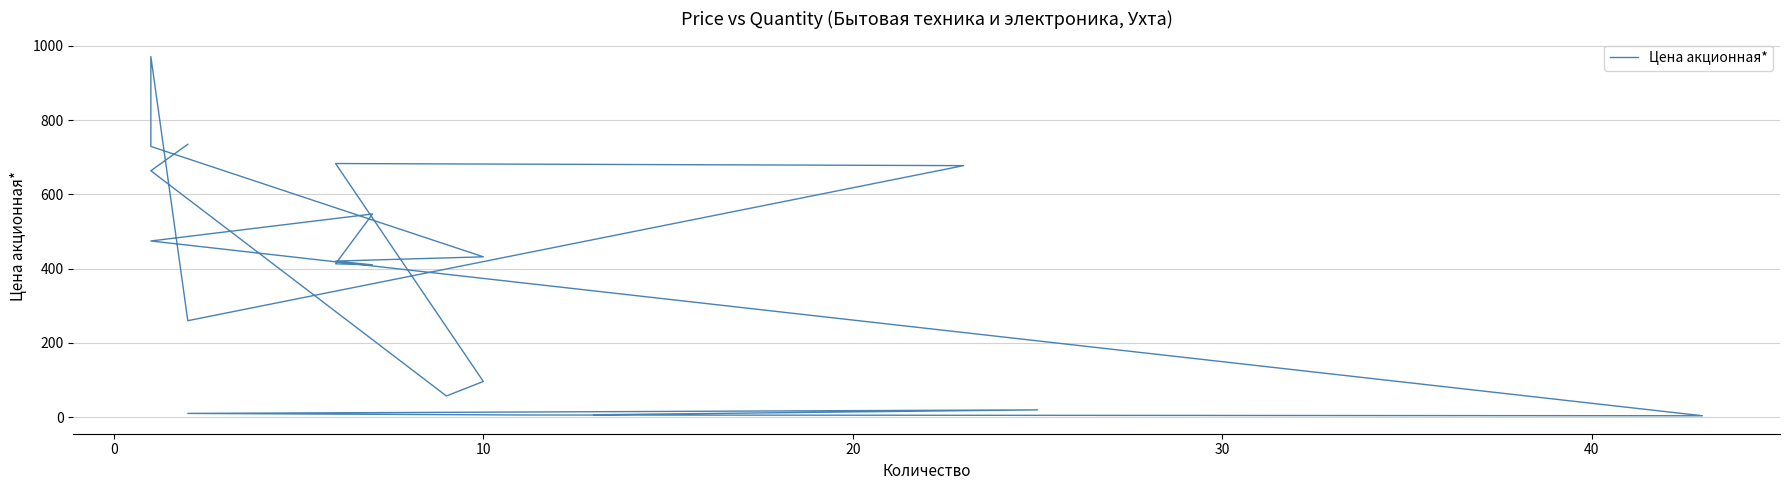

What is the minimum value shown in the chart?

3.5